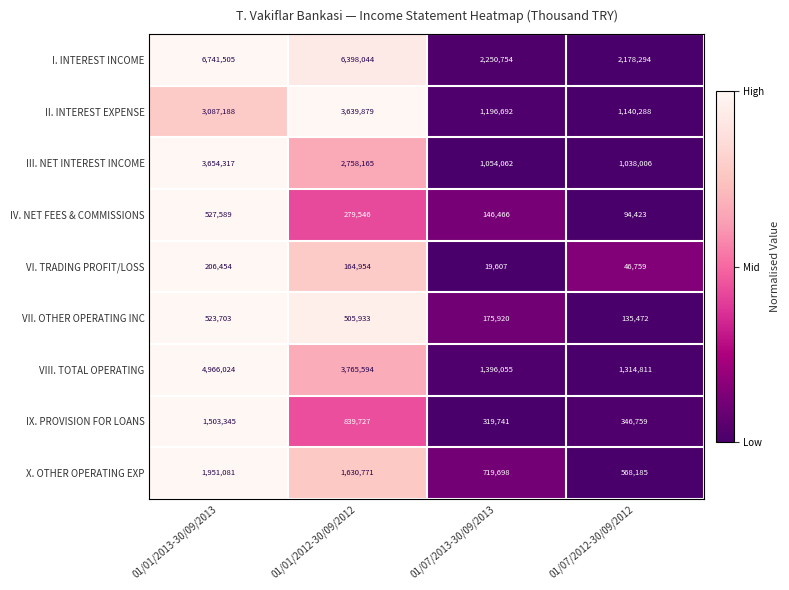

Which series has the largest range (max minus min)?

I. INTEREST INCOME